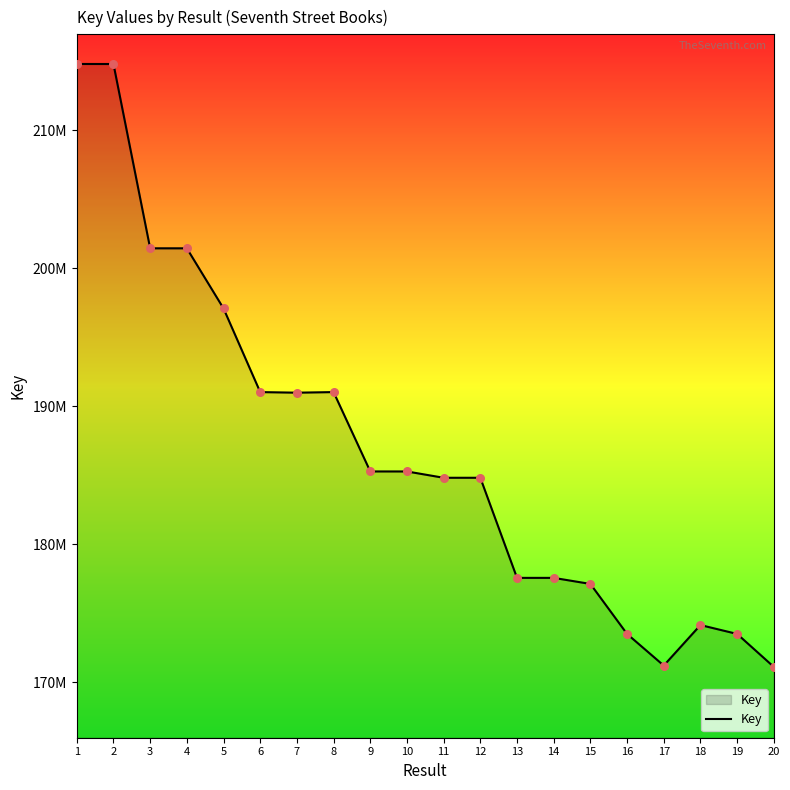

Between 16 and 9, which is larger?

9